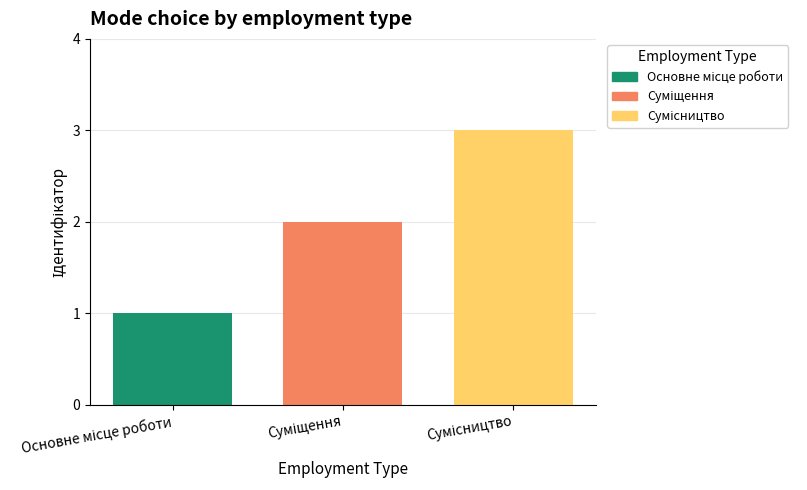

How many categories are shown in the chart?

3